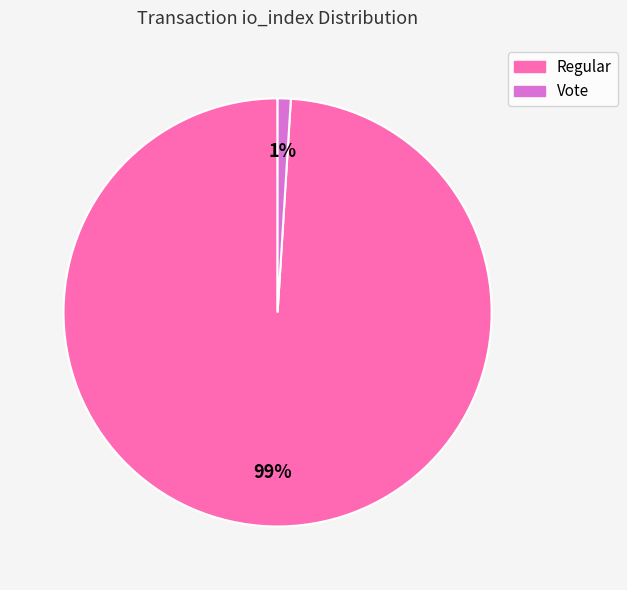

Does any single category account for the majority?

Yes